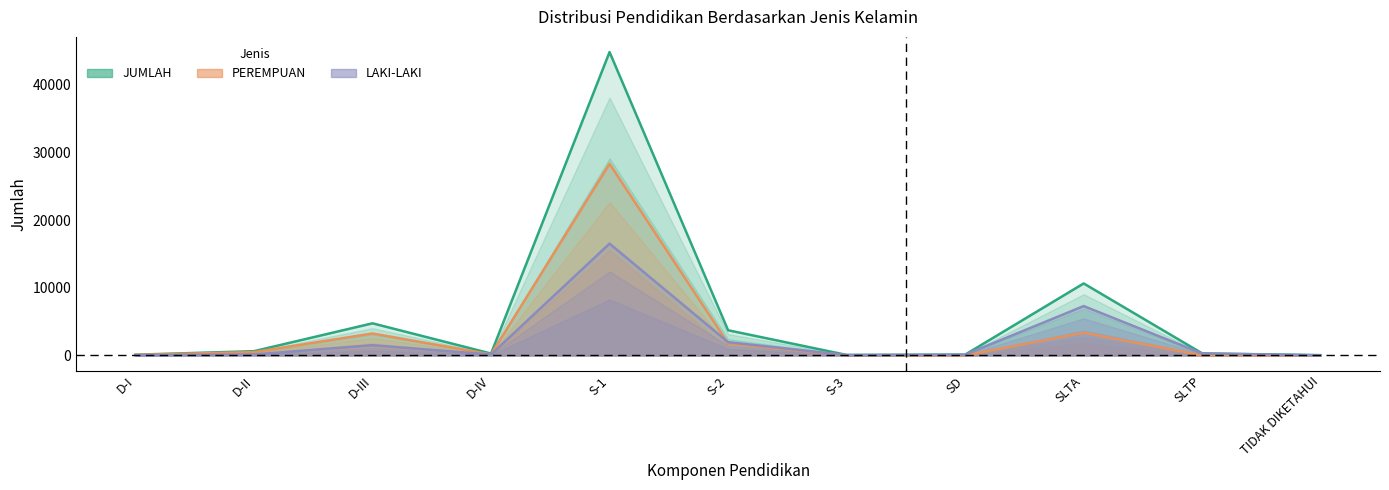

Does the chart have visible grid lines?

No